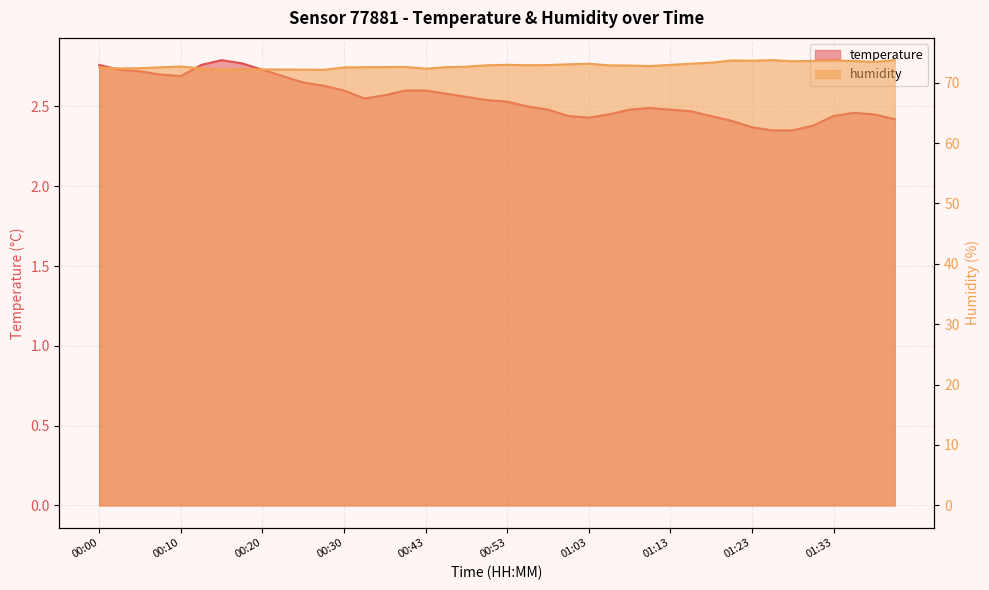

True or false: temperature has a value of 1.4 at 00:00.

False